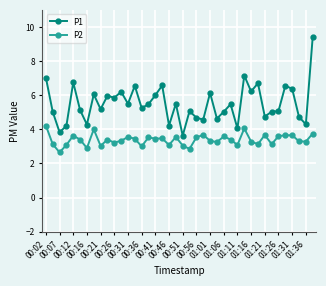

Which series has the largest total across all categories?

P1